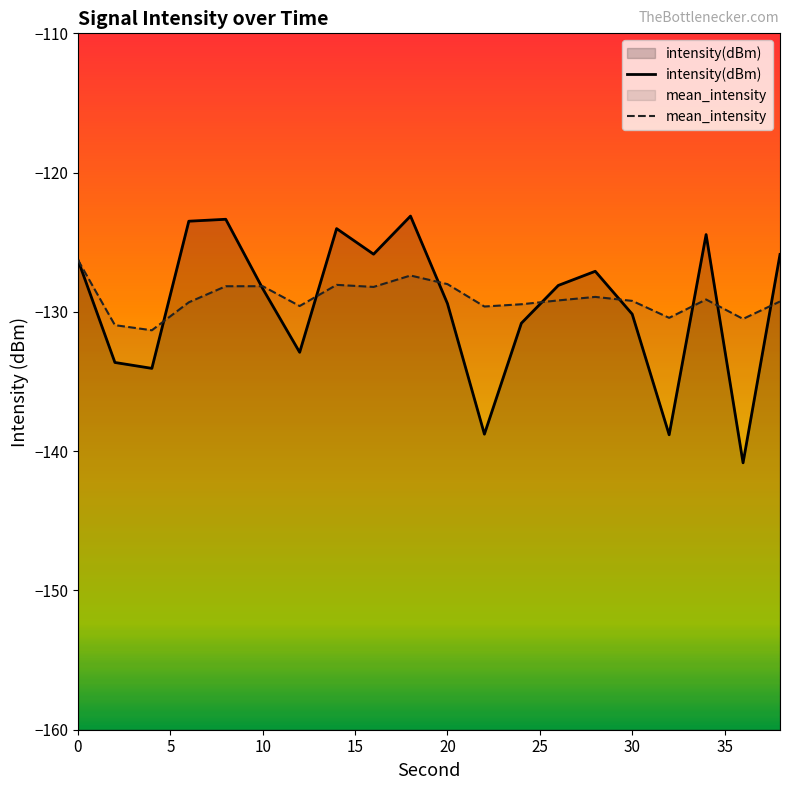

What is the difference between the maximum and minimum values in the mean_intensity series?

5.0